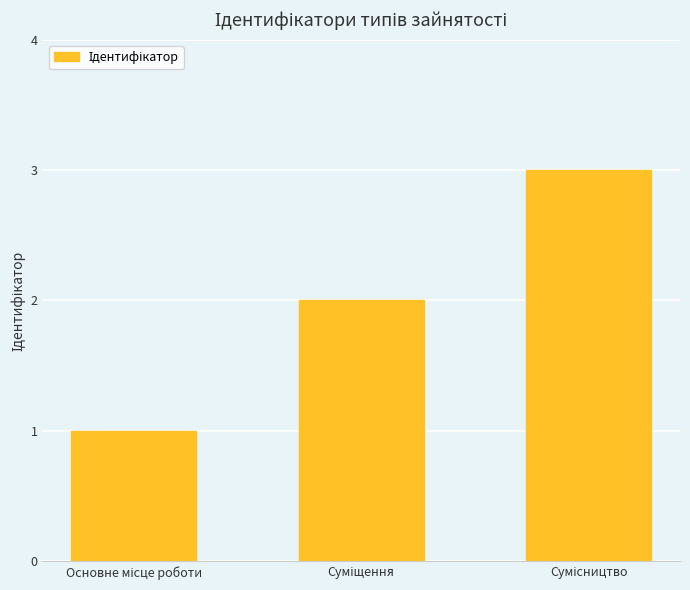

What is the greatest value displayed?

3